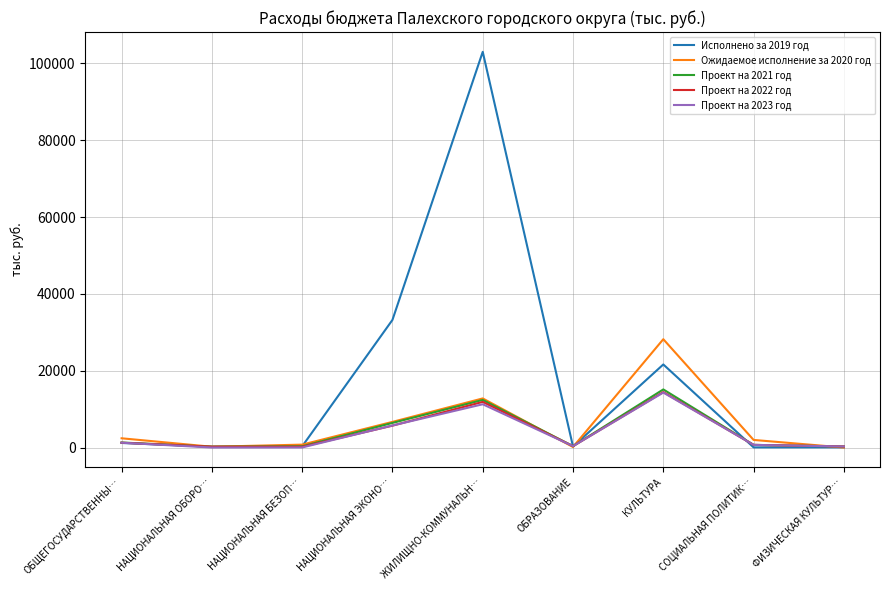

Which series has the largest total across all categories?

Исполнено за 2019 год